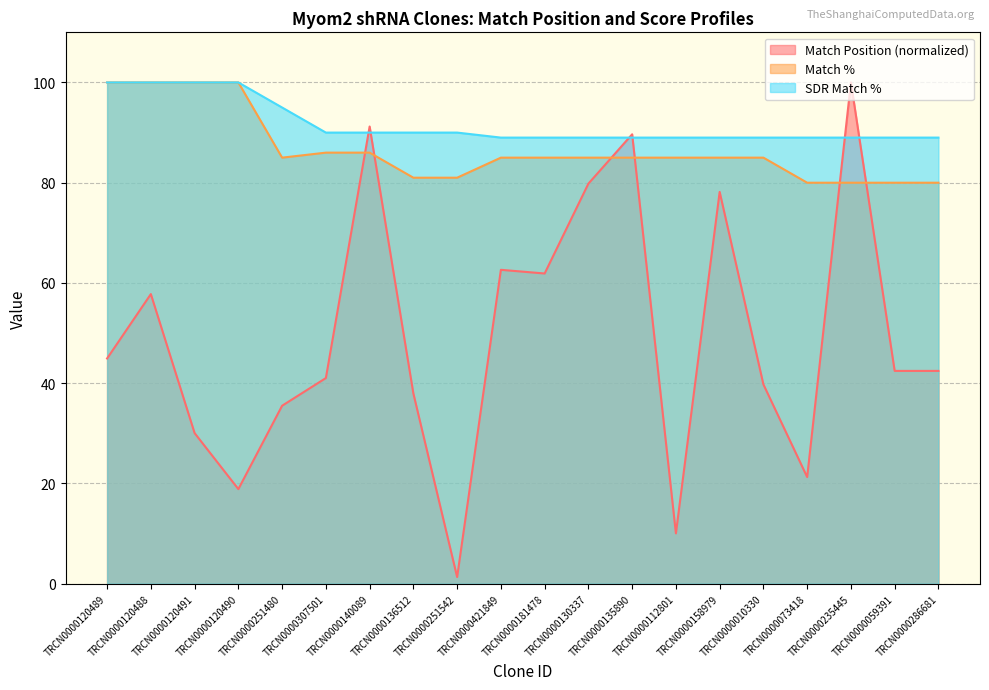

True or false: Match Position has a value of 42.5 at TRCN0000286681.

True